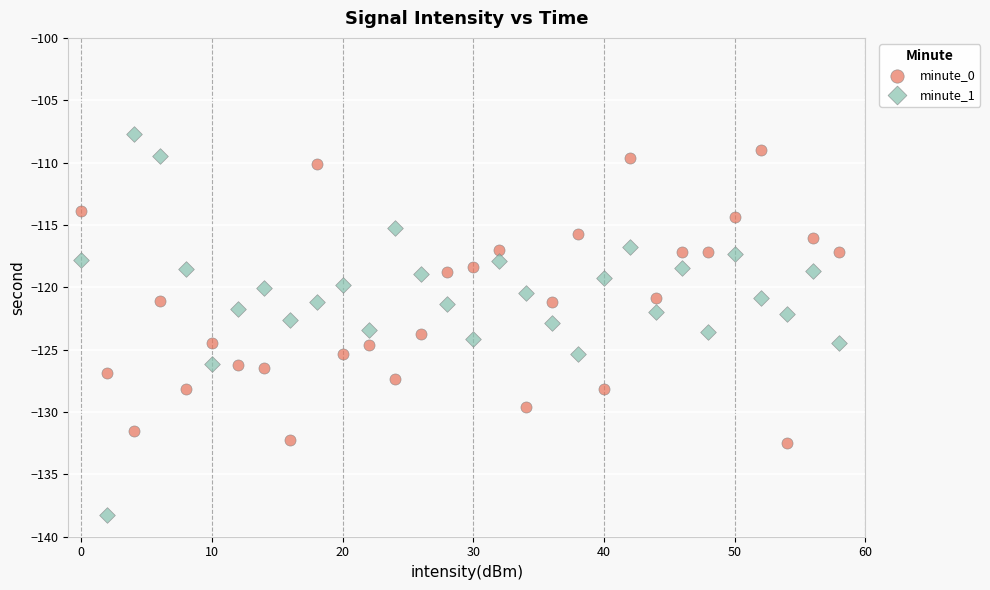

What are all the series names shown in the legend?

minute_0, minute_1